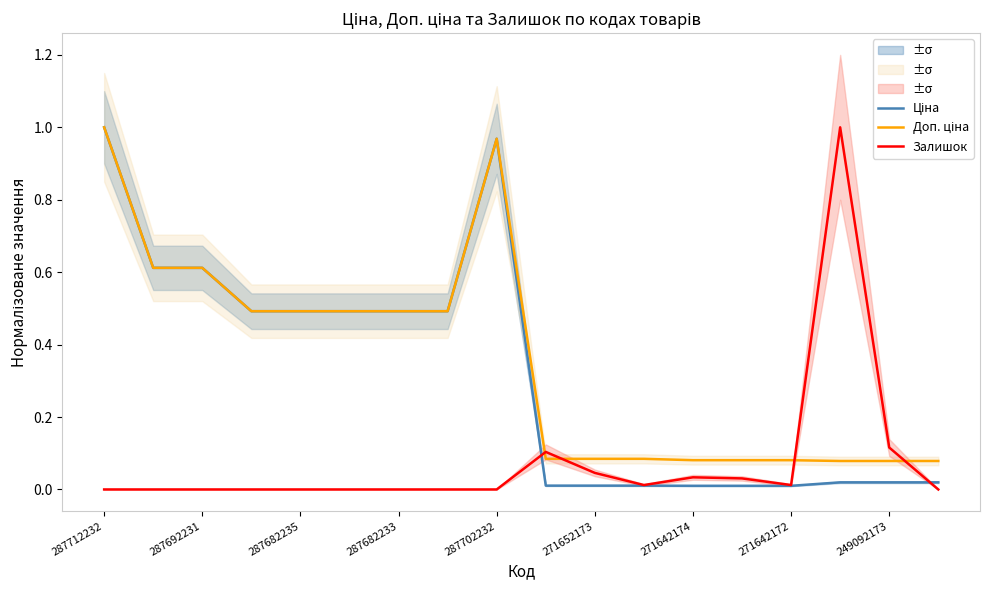

At which category is the sum across all series the highest?

287712232